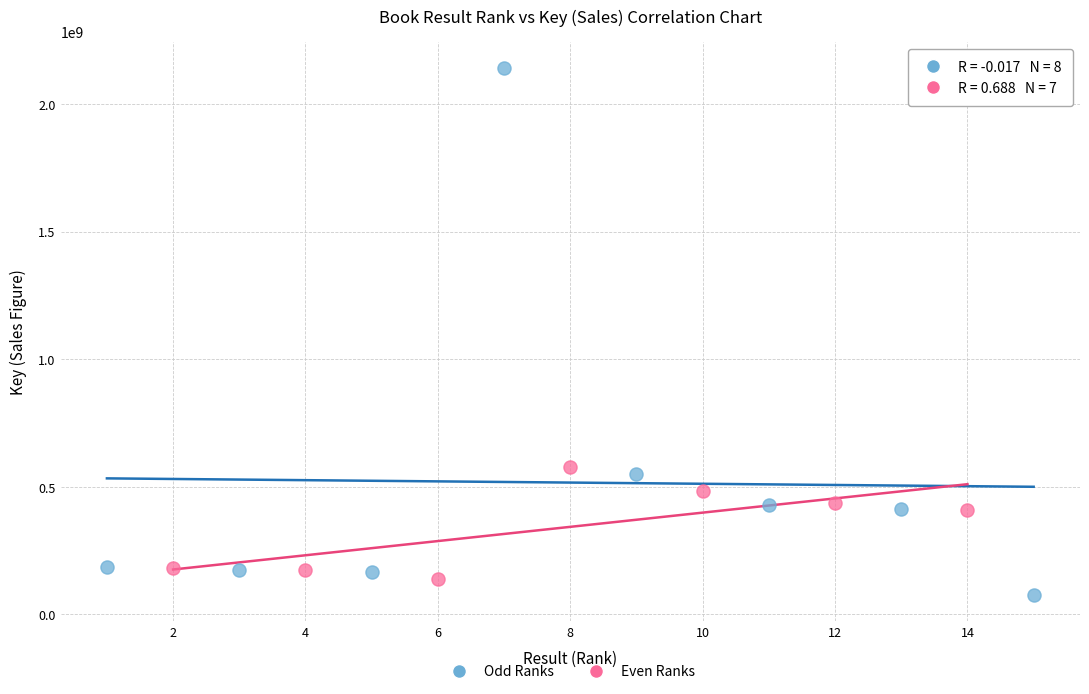

Which series has the largest Y range (max minus min)?

Odd Ranks